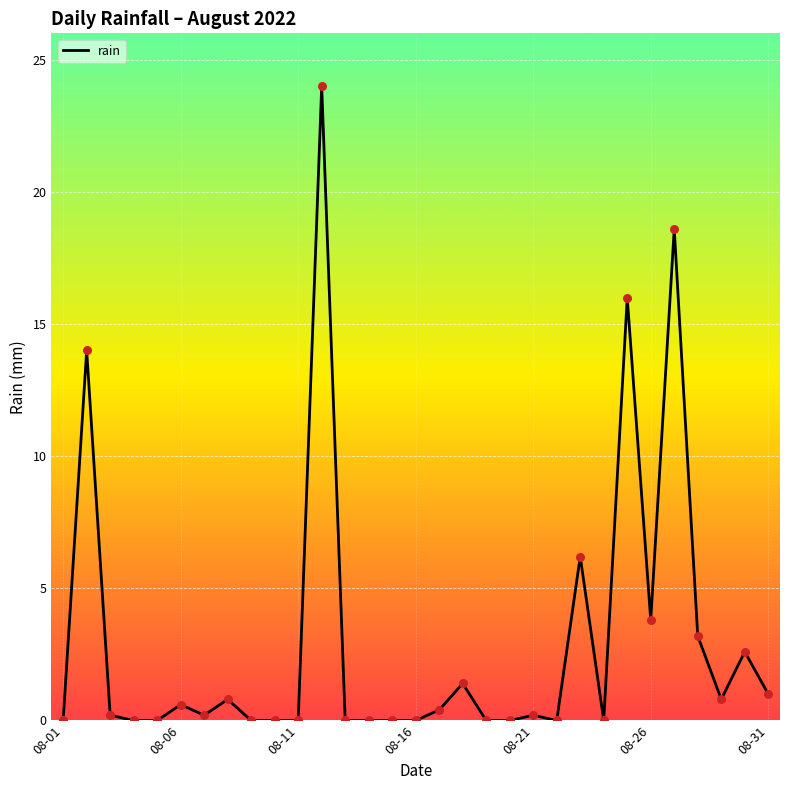

What is the maximum value shown in the chart?

24.0